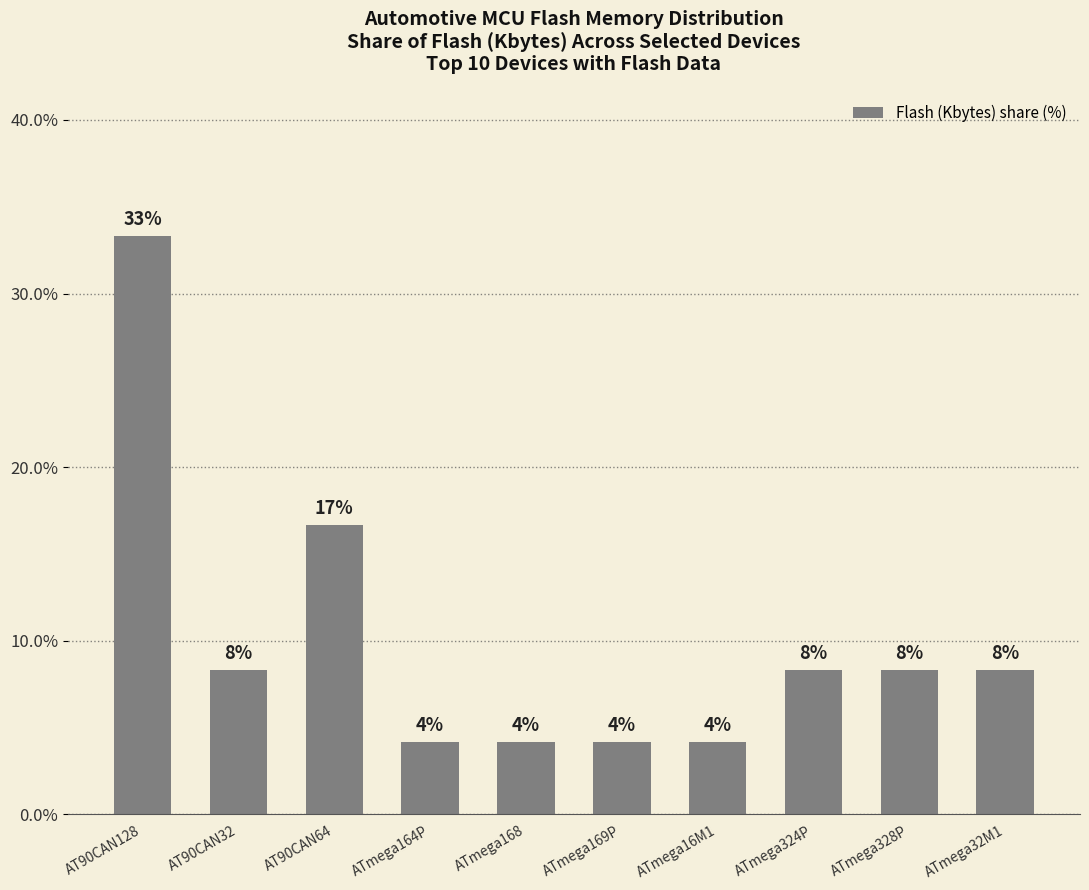

Reading left to right, list all the values displayed in this chart.

AT90CAN128=33.3	AT90CAN32=8.3	AT90CAN64=16.7	ATmega164P=4.2	ATmega168=4.2	ATmega169P=4.2	ATmega16M1=4.2	ATmega324P=8.3	ATmega328P=8.3	ATmega32M1=8.3